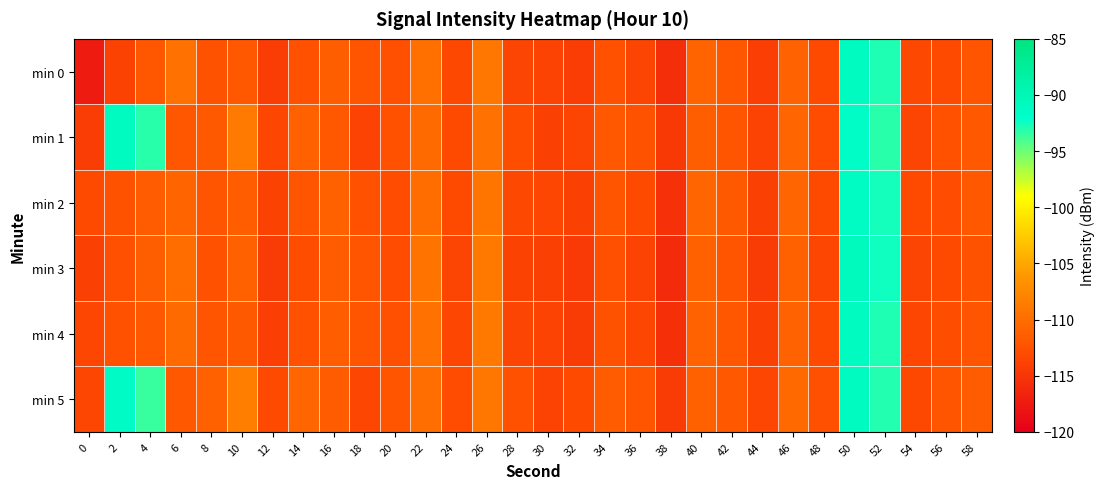

Between 12 and 36, which is larger?

36